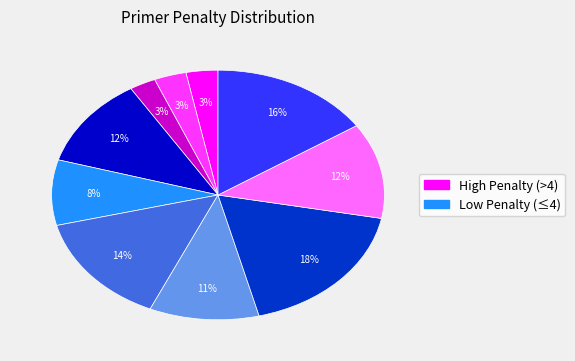

To the nearest percent, what is the difference between the largest and smallest slice percentages?

15%